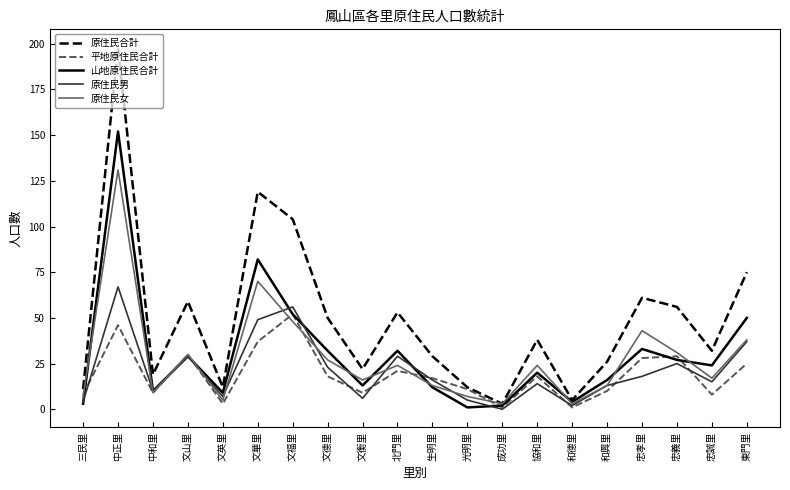

What is the sum of all 原住民合計 values?

984